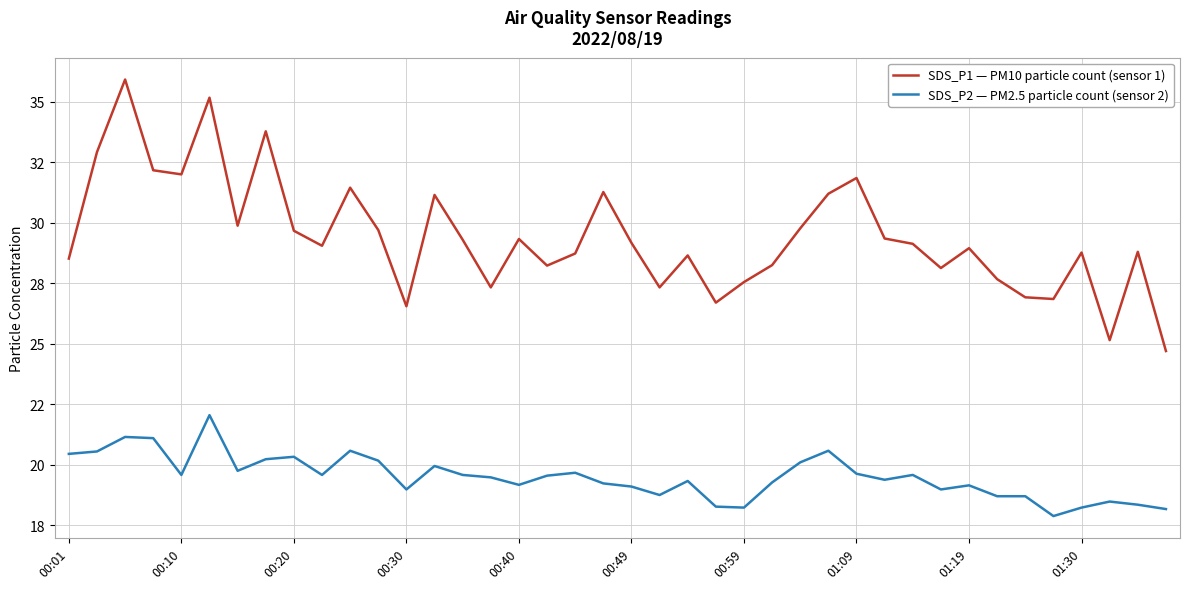

In SDS_P2 — PM2.5 particle count (sensor 2), how many points are lower than both neighbors (excluding endpoints)?

10